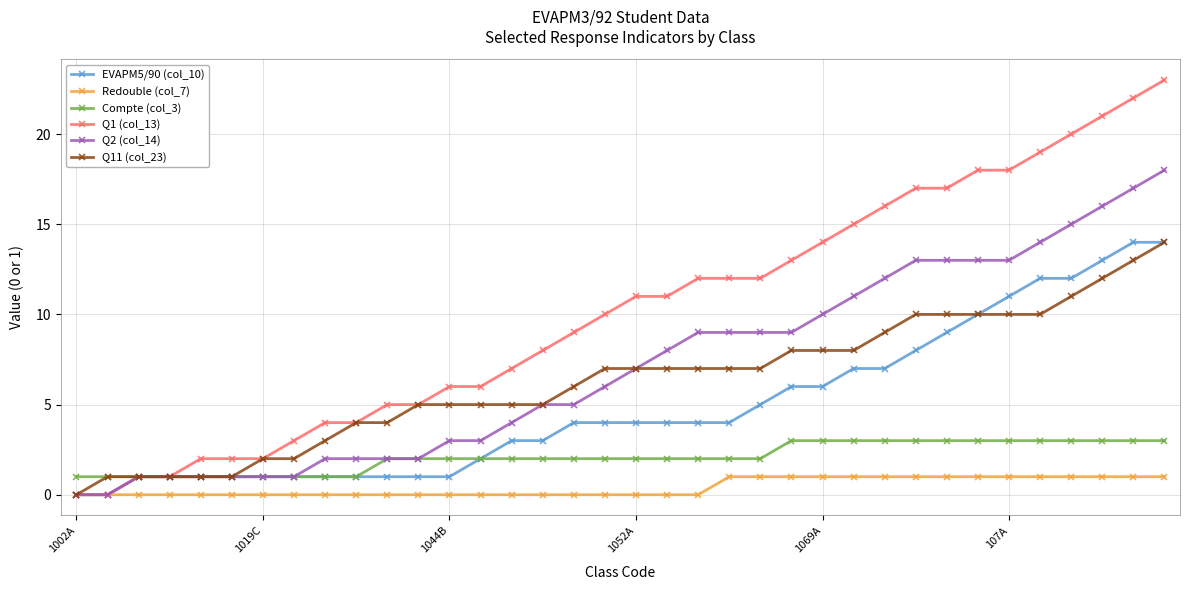

Which series has the largest total across all categories?

Q1 (col_13)